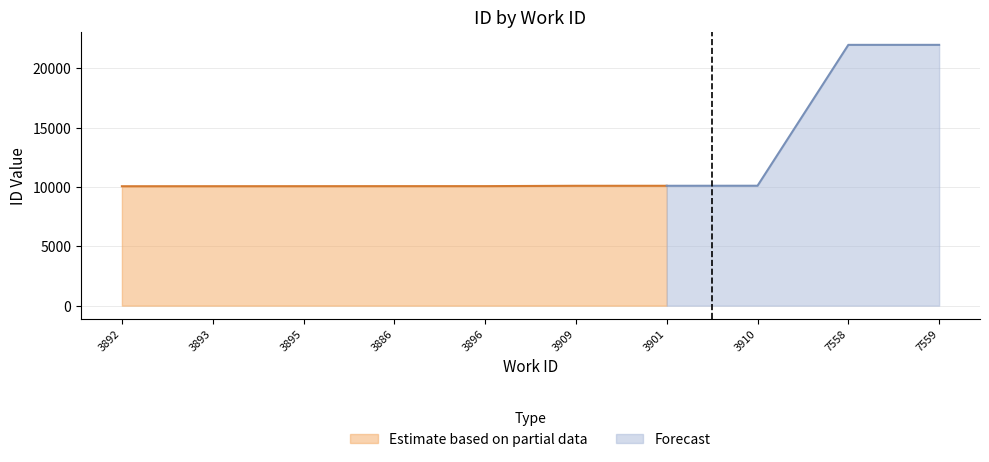

What is the difference between the values at 7558 and 3895?

11917